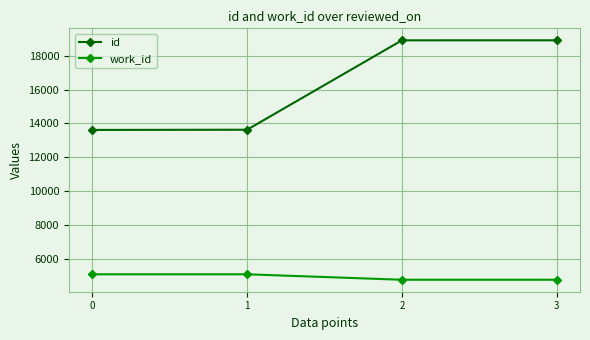

At how many categories does at least one series exceed 12366?

4